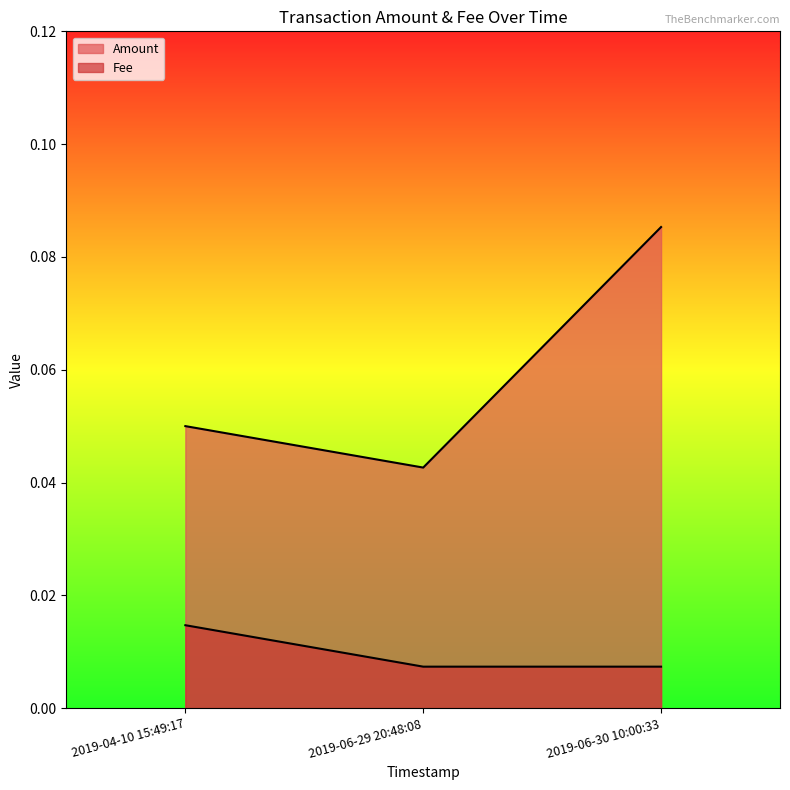

Is it true that Amount equals 0.1 at 2019-06-30 10:00:33?

False